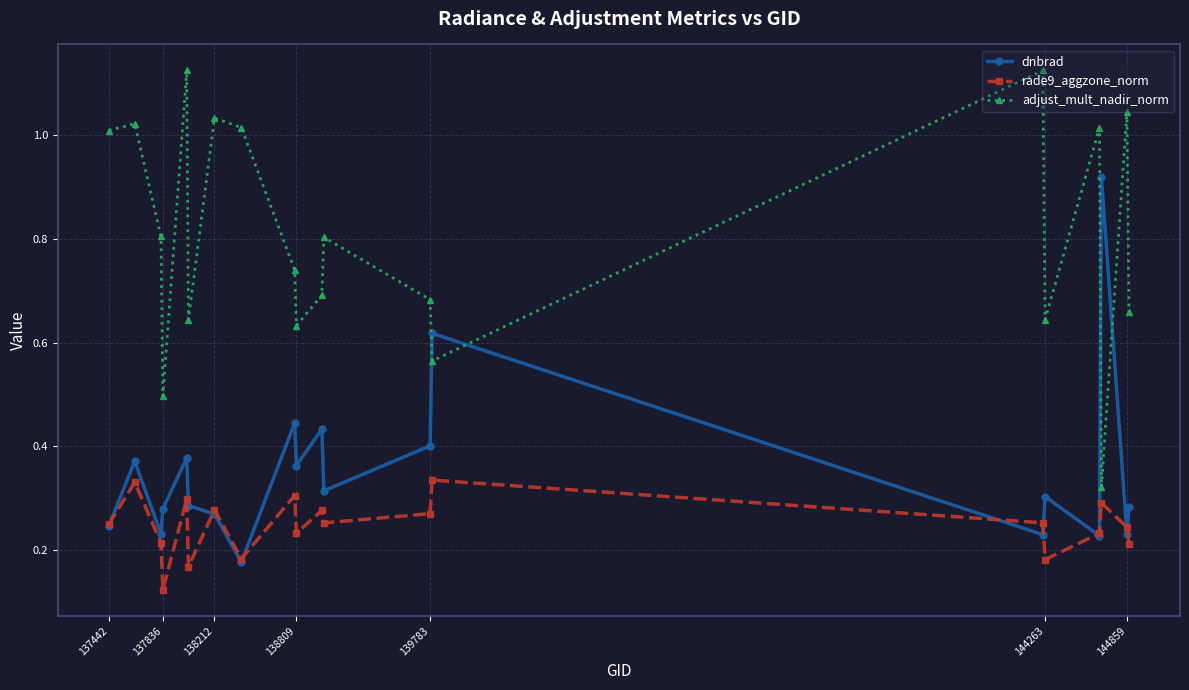

How many rade9_aggzone_norm values are between 0 and 1?

20